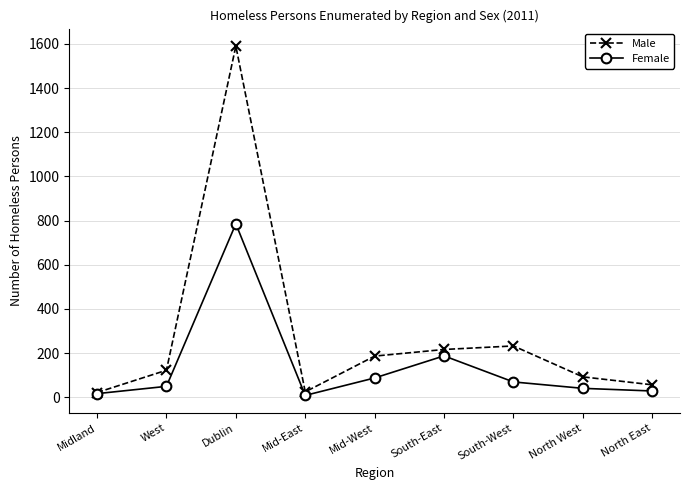

Where is Female nearest to the value 396?

South-East